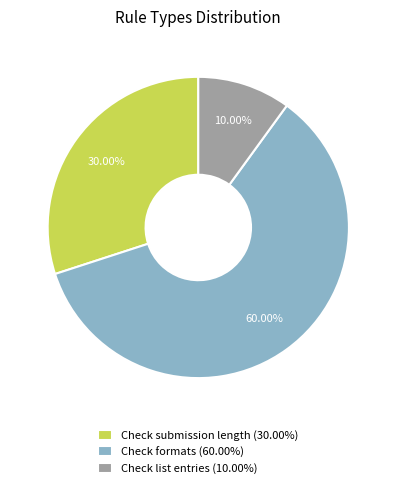

To the nearest percent, what is the difference between the largest and smallest slice percentages?

50%